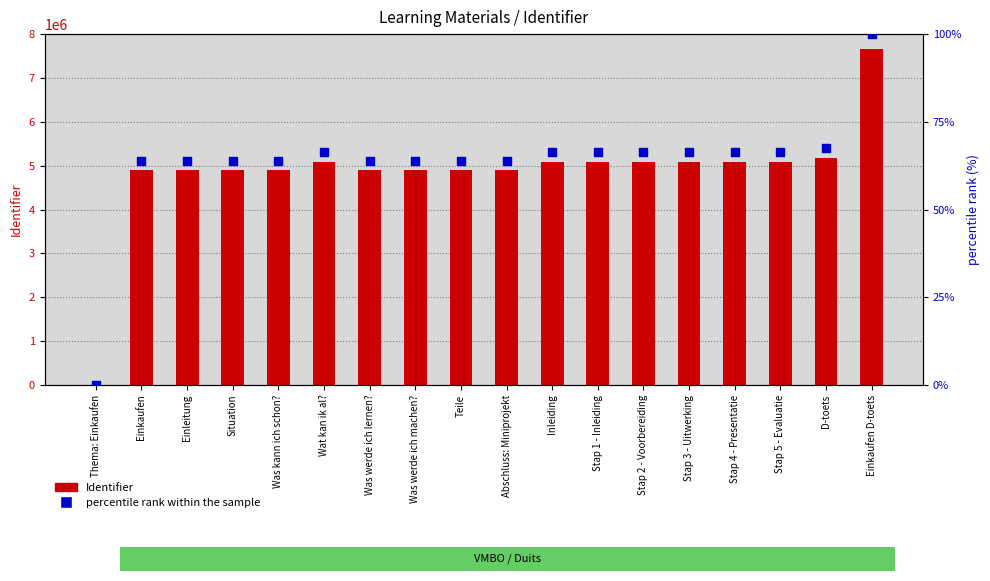

Which series contains the highest Y value?

Identifier